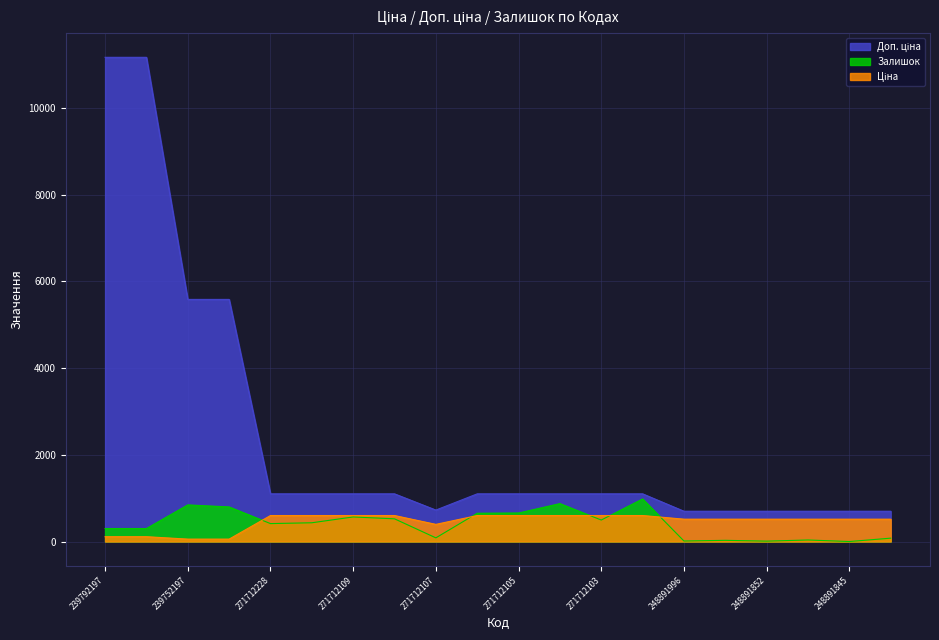

Where does the Залишок series first go above 433?

239752197